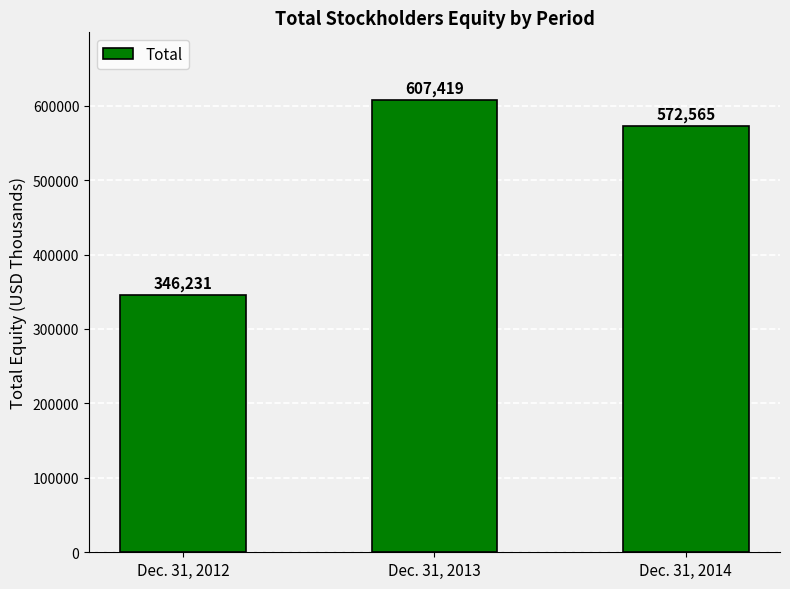

What is the value of the 2nd bar from the left?

607419